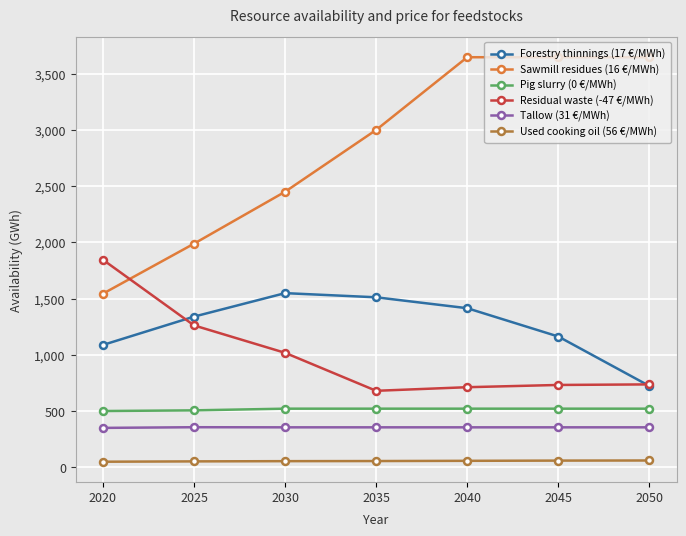

List the series in order of their peak value, lowest first.

Used cooking oil (56 €/MWh), Tallow (31 €/MWh), Pig slurry (0 €/MWh), Forestry thinnings (17 €/MWh), Residual waste (-47 €/MWh), Sawmill residues (16 €/MWh)